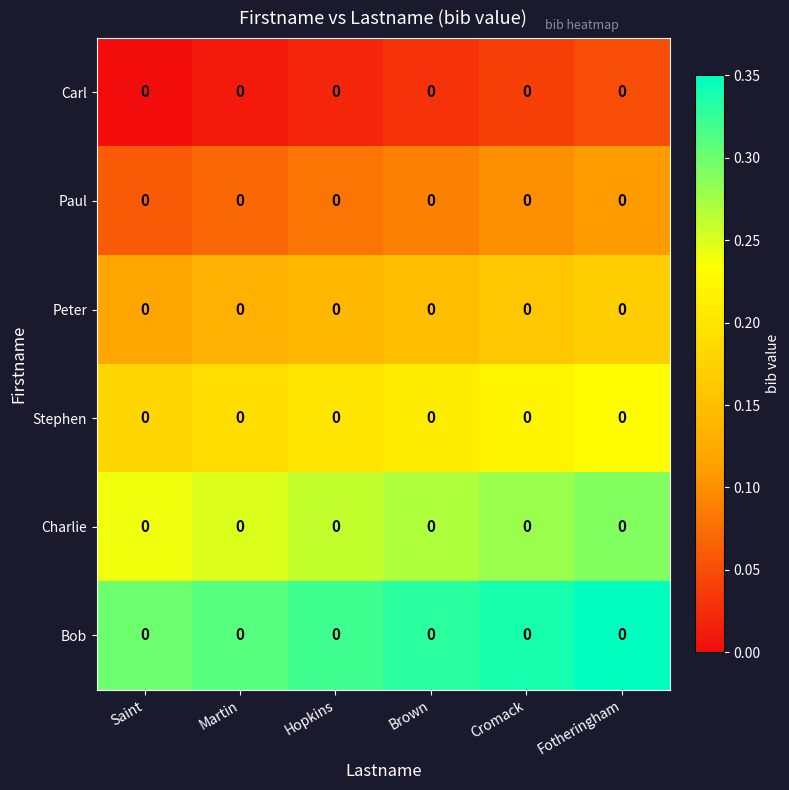

How many Charlie values are between 0 and 1?

6